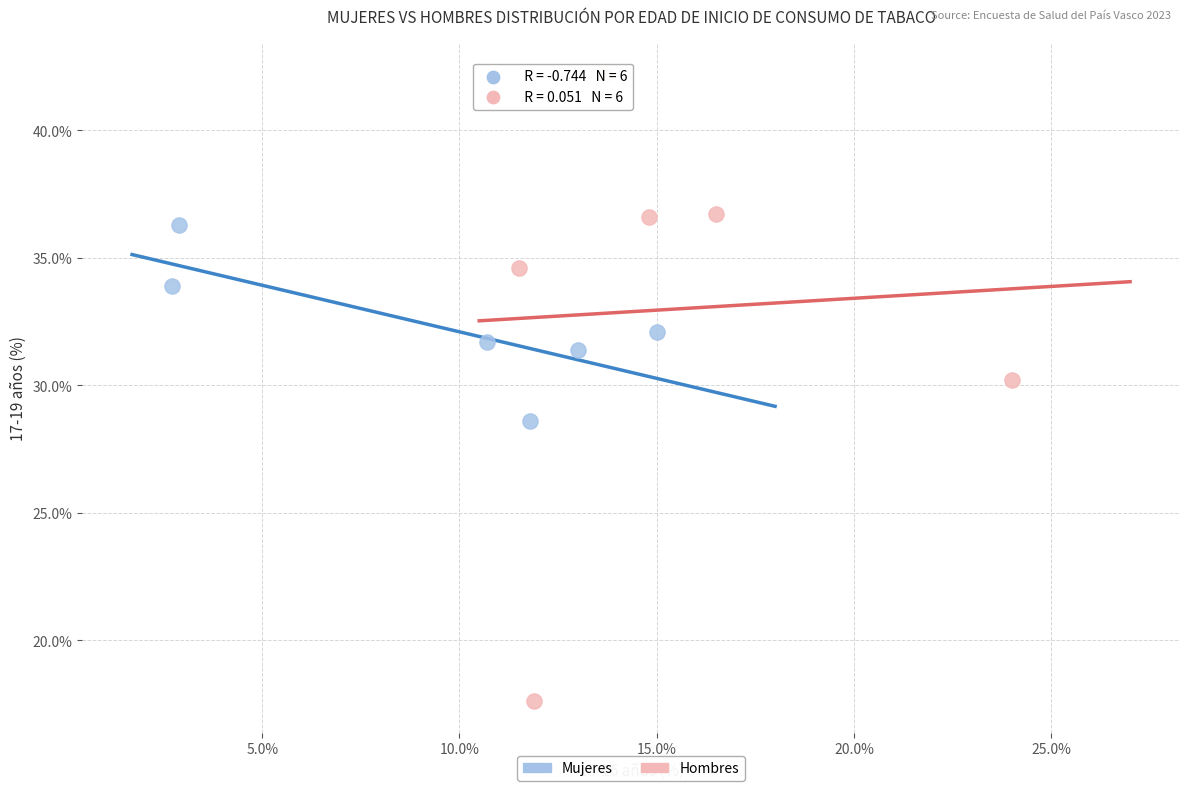

Which series contains the highest Y value?

Hombres